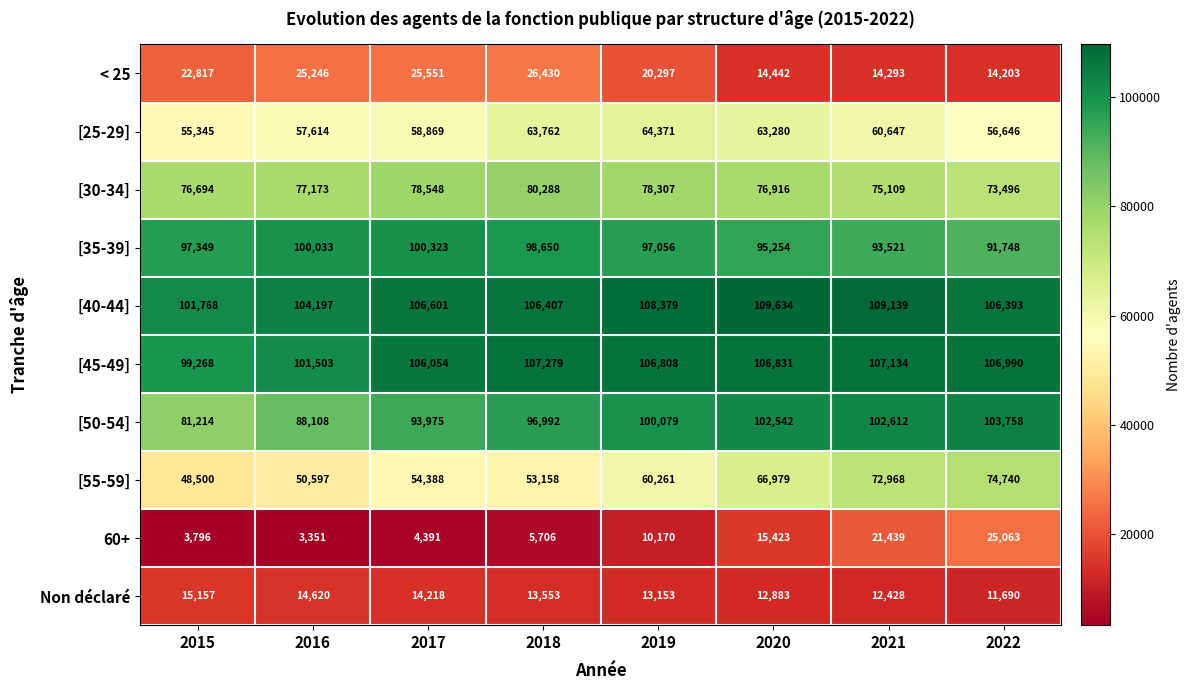

At which category is the sum across all series the highest?

2021